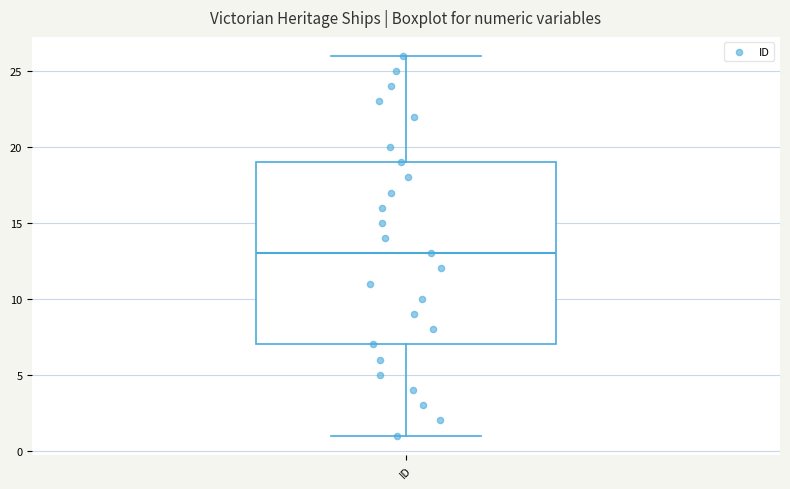

Transcribe this box plot: give where the median line is, the range the box spans, and where the two whiskers end, as read against the y-axis. The values are not printed on the chart, so give them approximately, as read against the axis.

median 13, box 7 to 19, whiskers 1 to 26